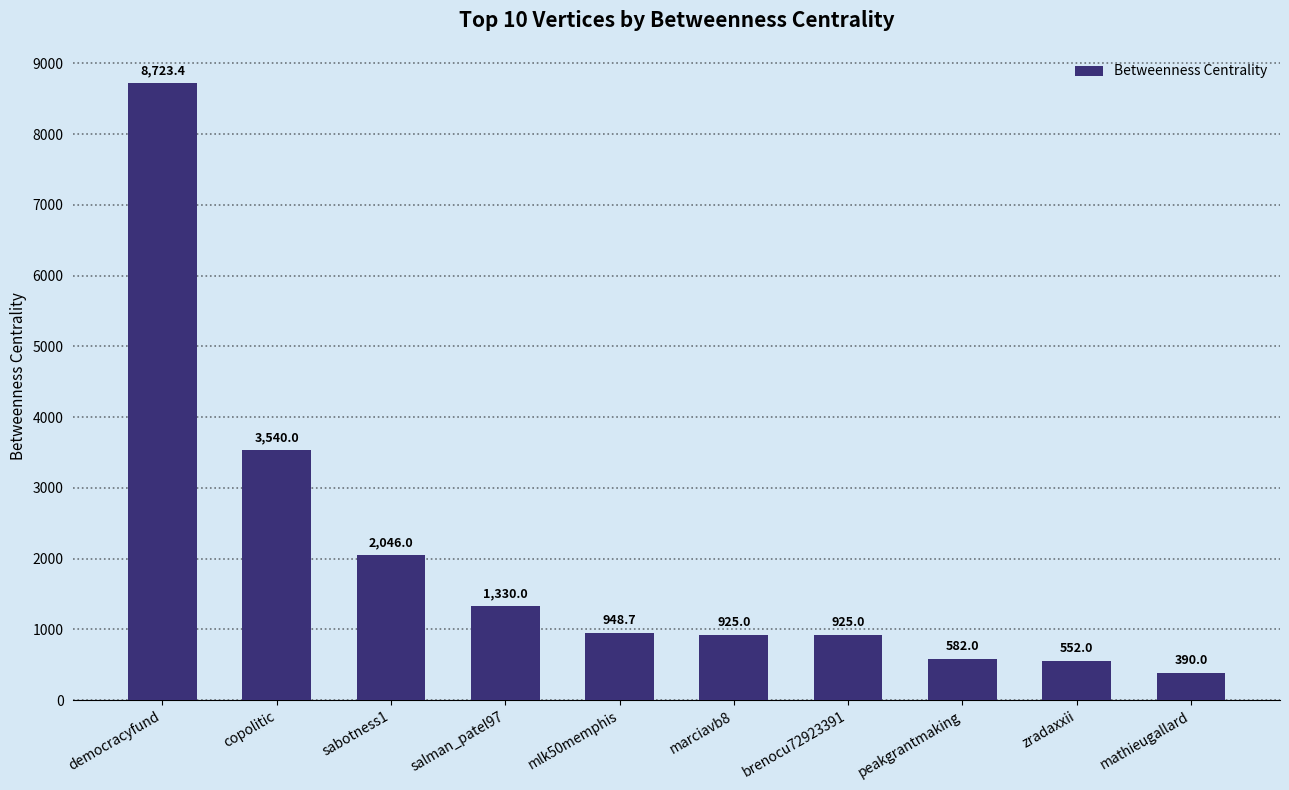

What position from the left is marciavb8?

6